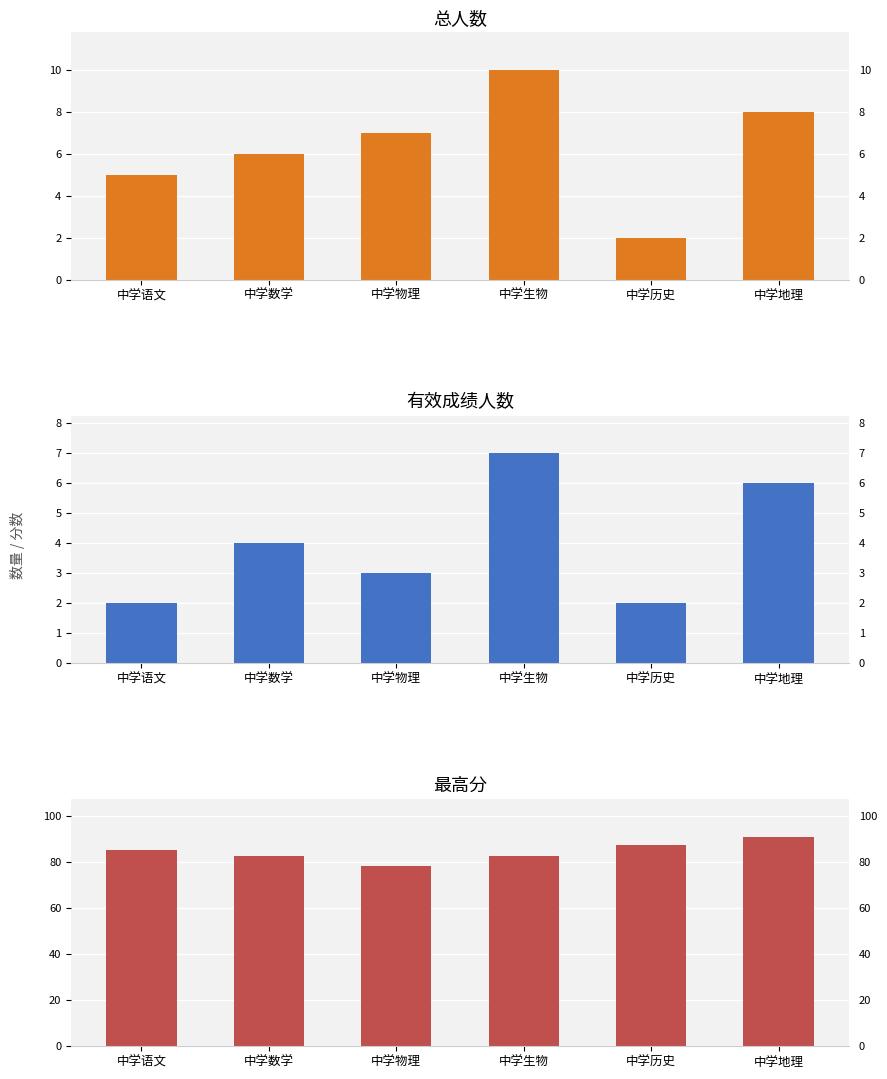

Reading left to right, what are all the values shown in this chart?

总人数: 5.0	6.0	7.0	10.0	2.0	8.0
有效成绩人数: 2.0	4.0	3.0	7.0	2.0	6.0
最高分: 85.4	82.7	78.6	82.8	87.7	91.2